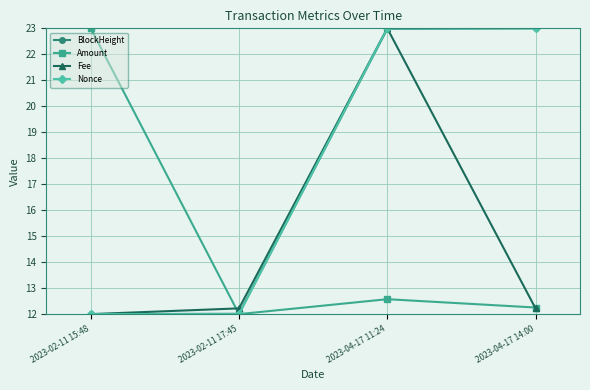

What is the difference between the highest and lowest values at 2023-04-17 14:00?

10.8